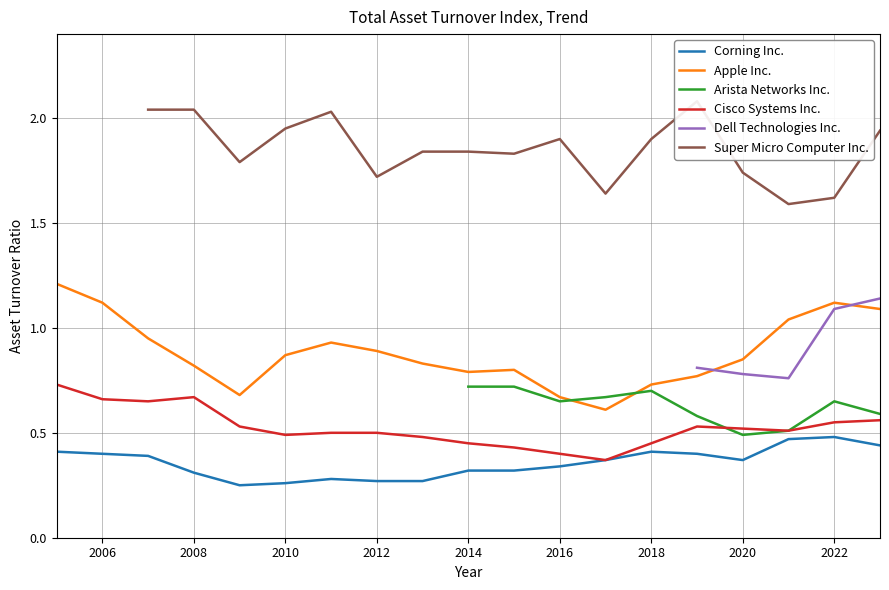

The value of Corning Inc. at 2022 is 0.5. True or false?

True